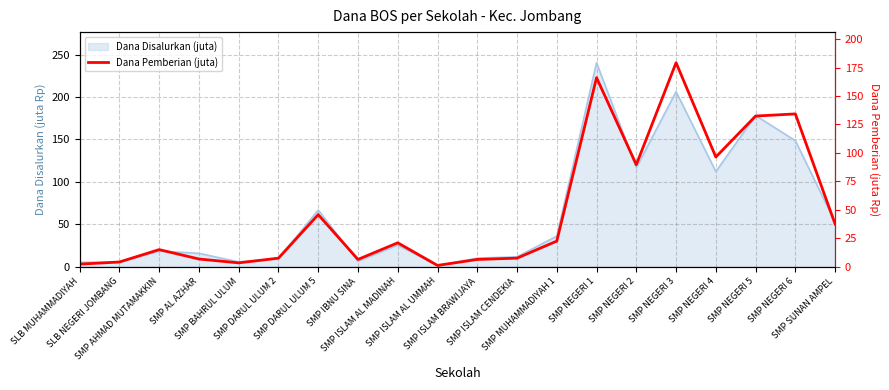

What is the label of the 9th point from the right?

SMP ISLAM CENDEKIA